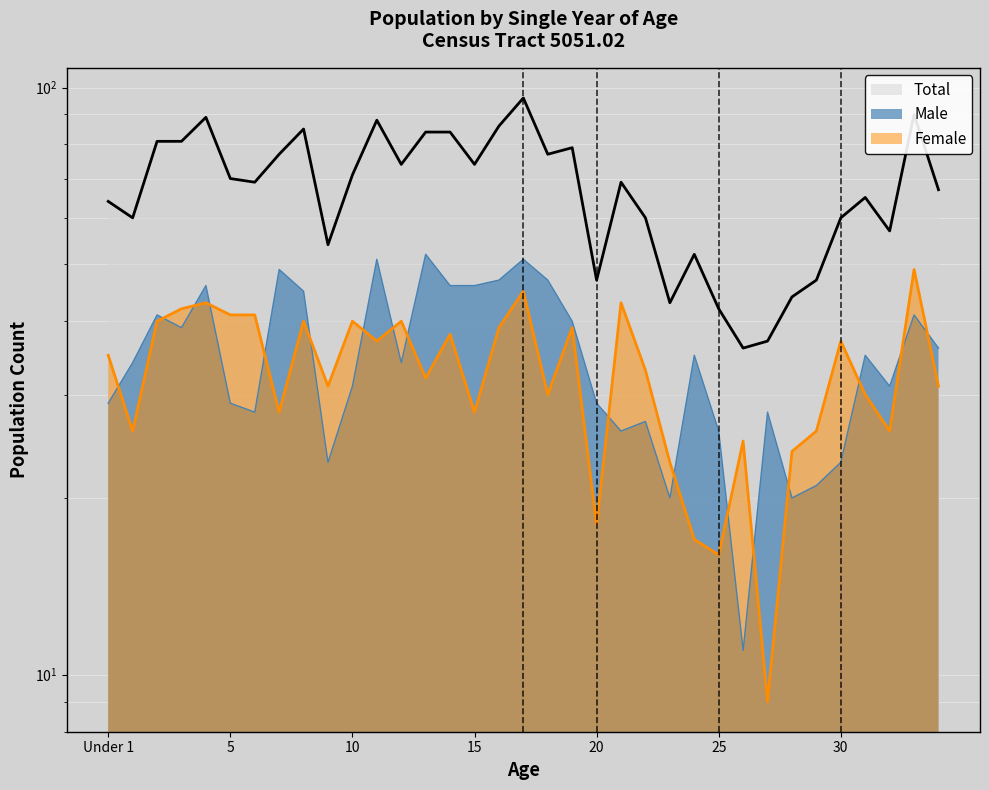

What is the value of the Total point at the 27th from the left?

36